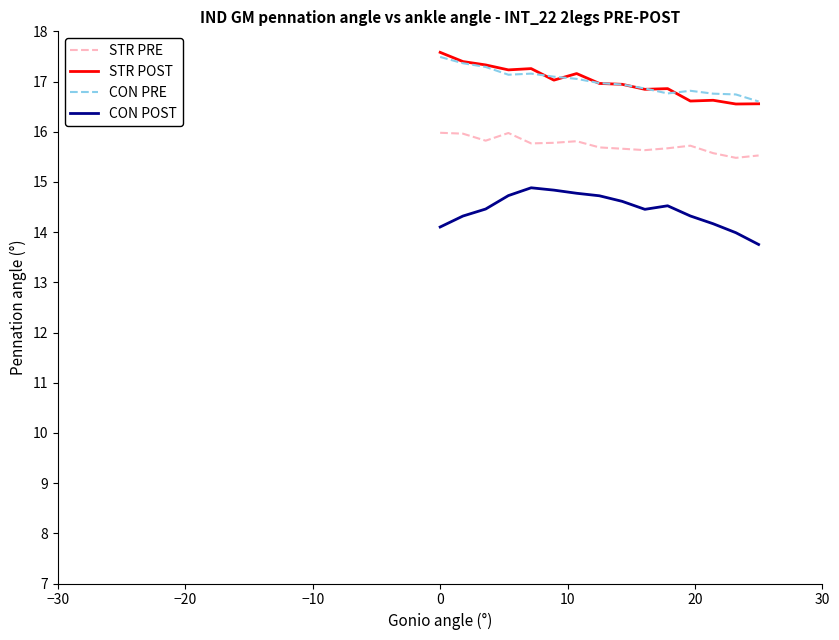

How many categories are shown in the chart?

15